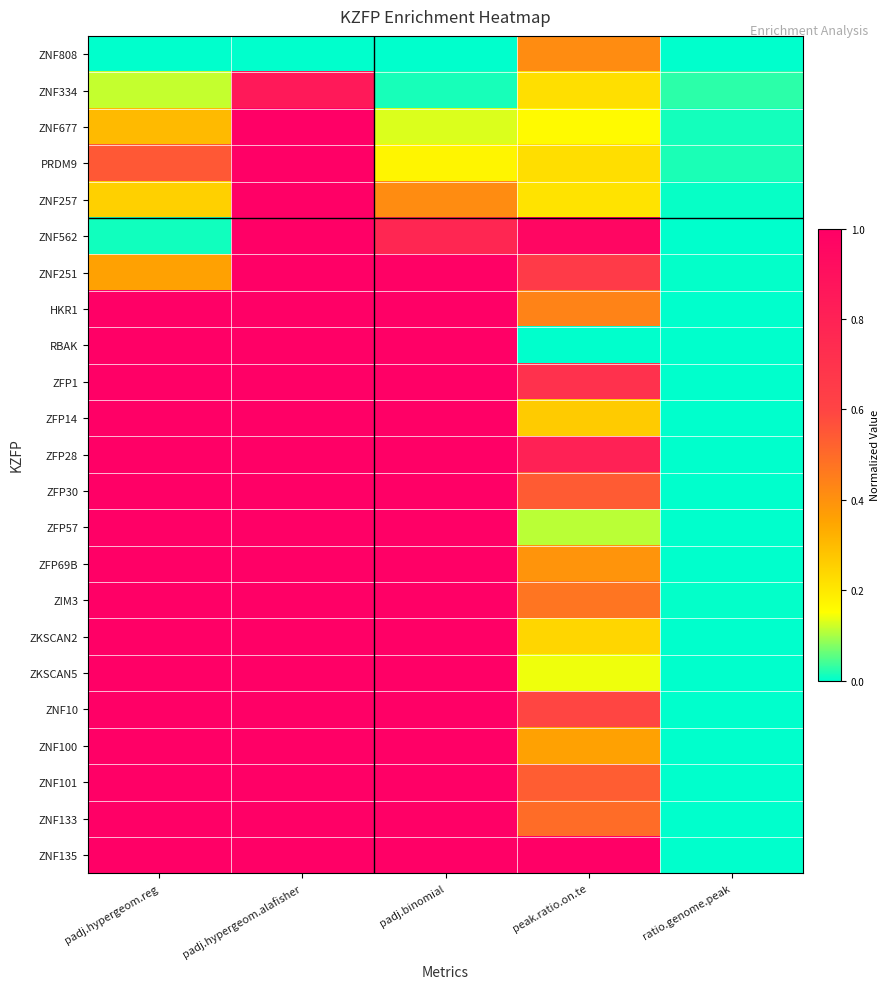

At which category is the sum across all series the highest?

padj.hypergeom.alafisher